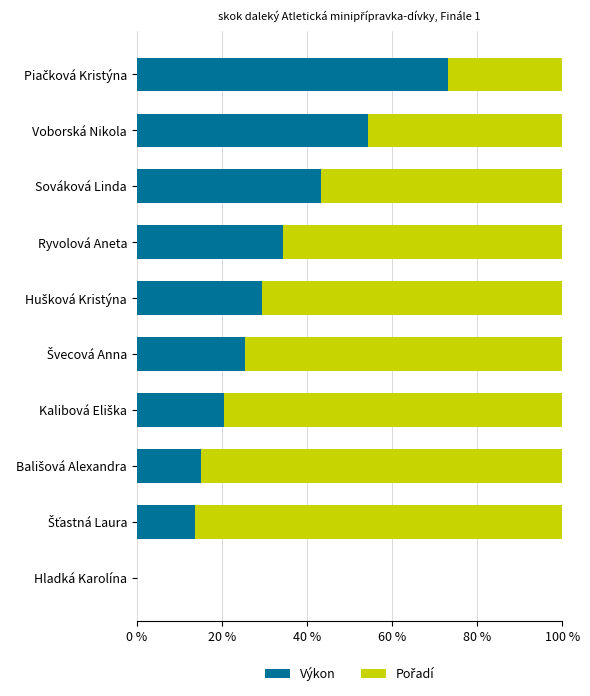

What is the highest value of the Výkon series?

73.2